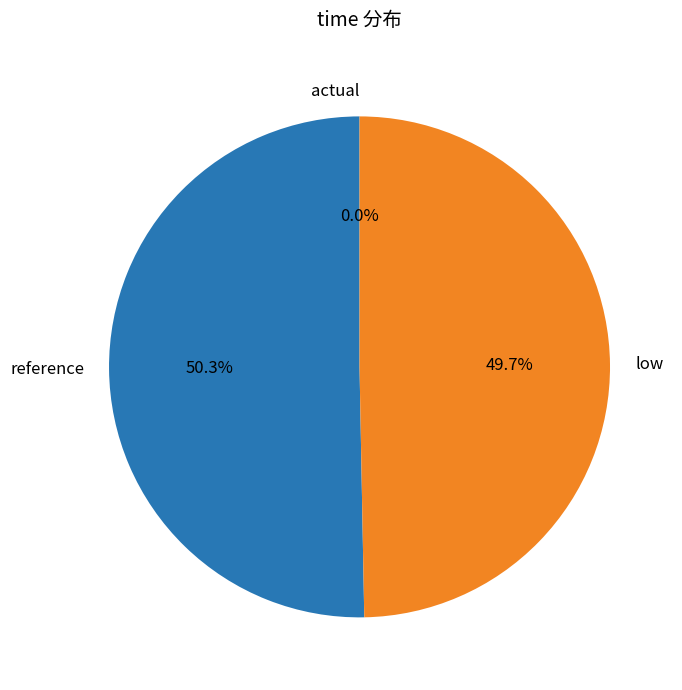

What is the smallest slice in the pie chart?

actual